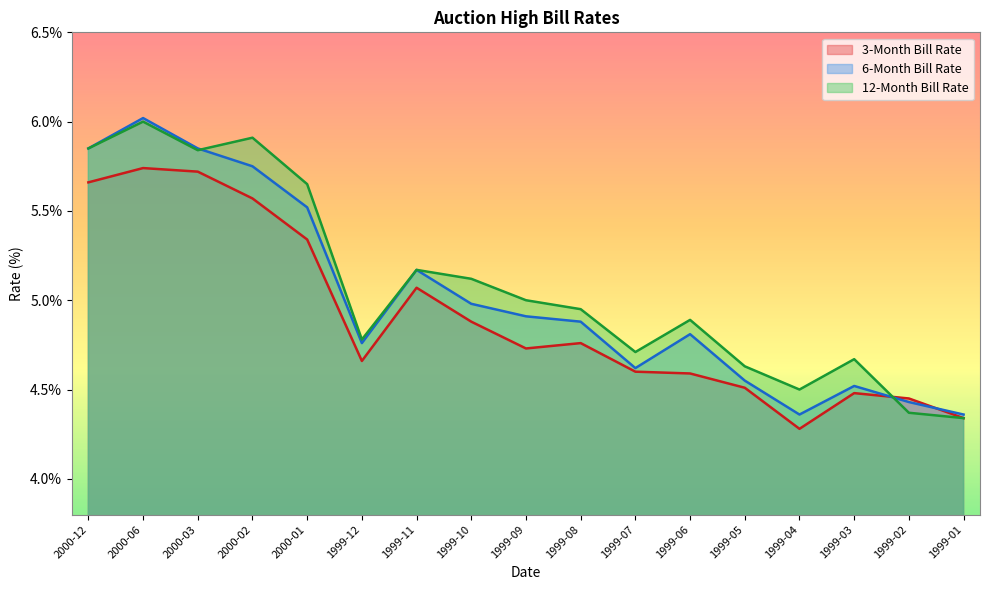

What is the difference between the highest and lowest values at 2000-03?

0.1